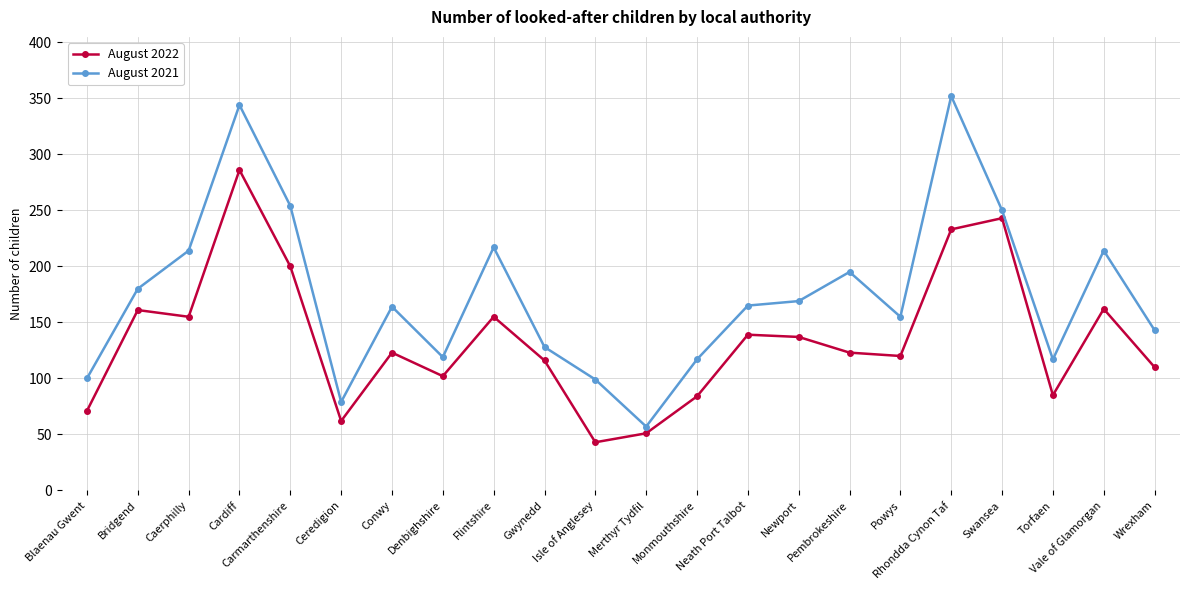

Count the number of categories in the chart.

22